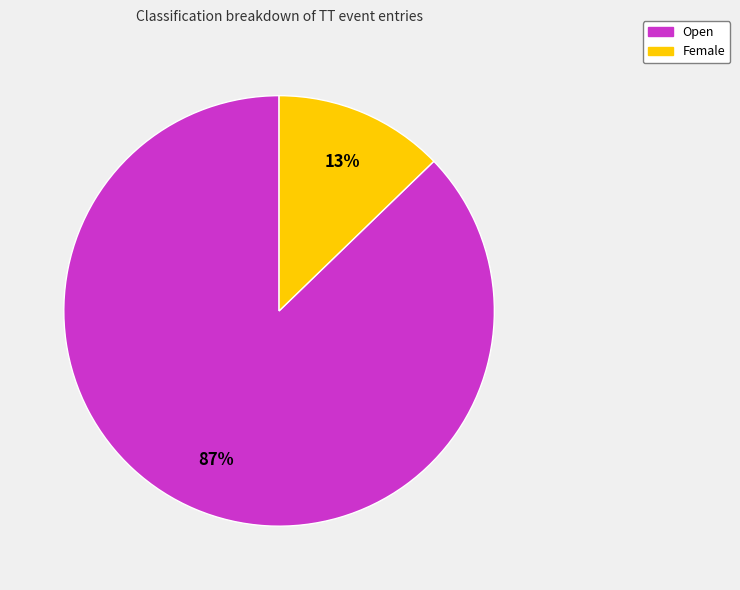

Is there any slice that represents more than half of the pie?

Yes